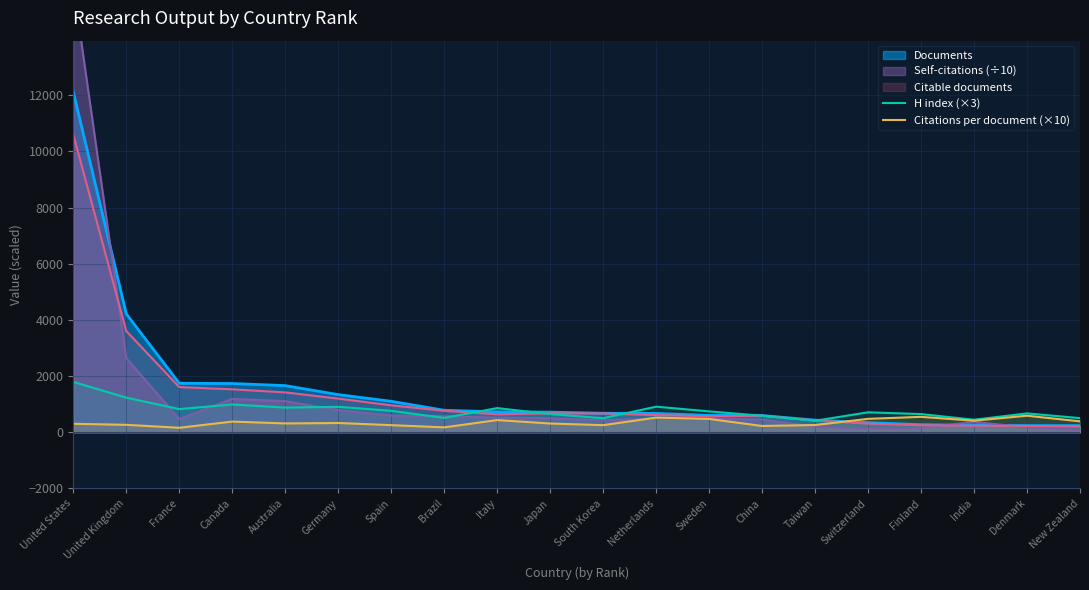

What is the highest value of the H index (×3) series?

1794.0